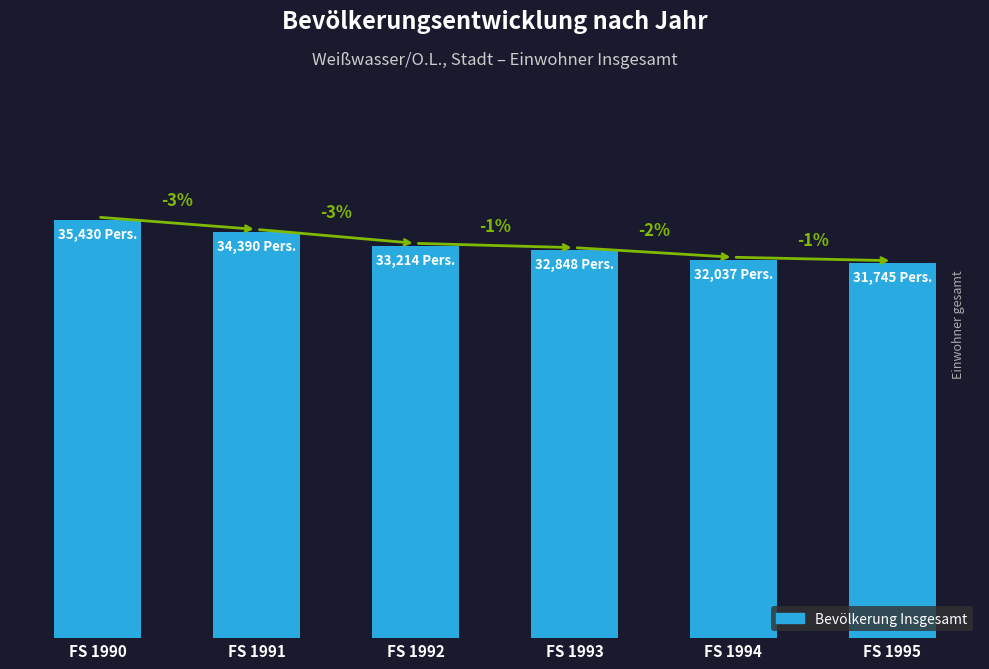

Are the bars horizontal?

No